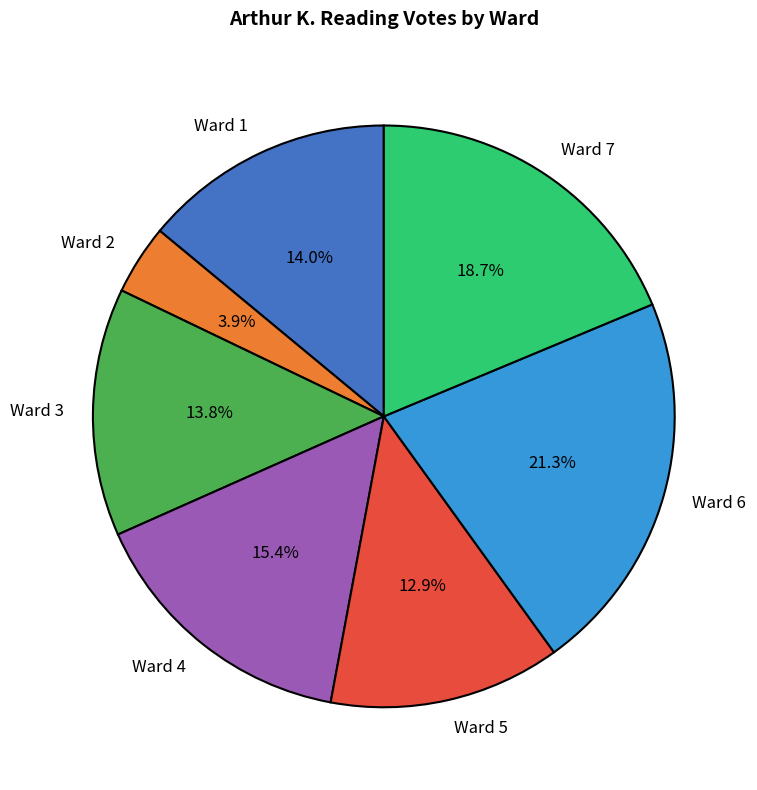

To the nearest percent, what percentage of the pie is Ward 2?

4%